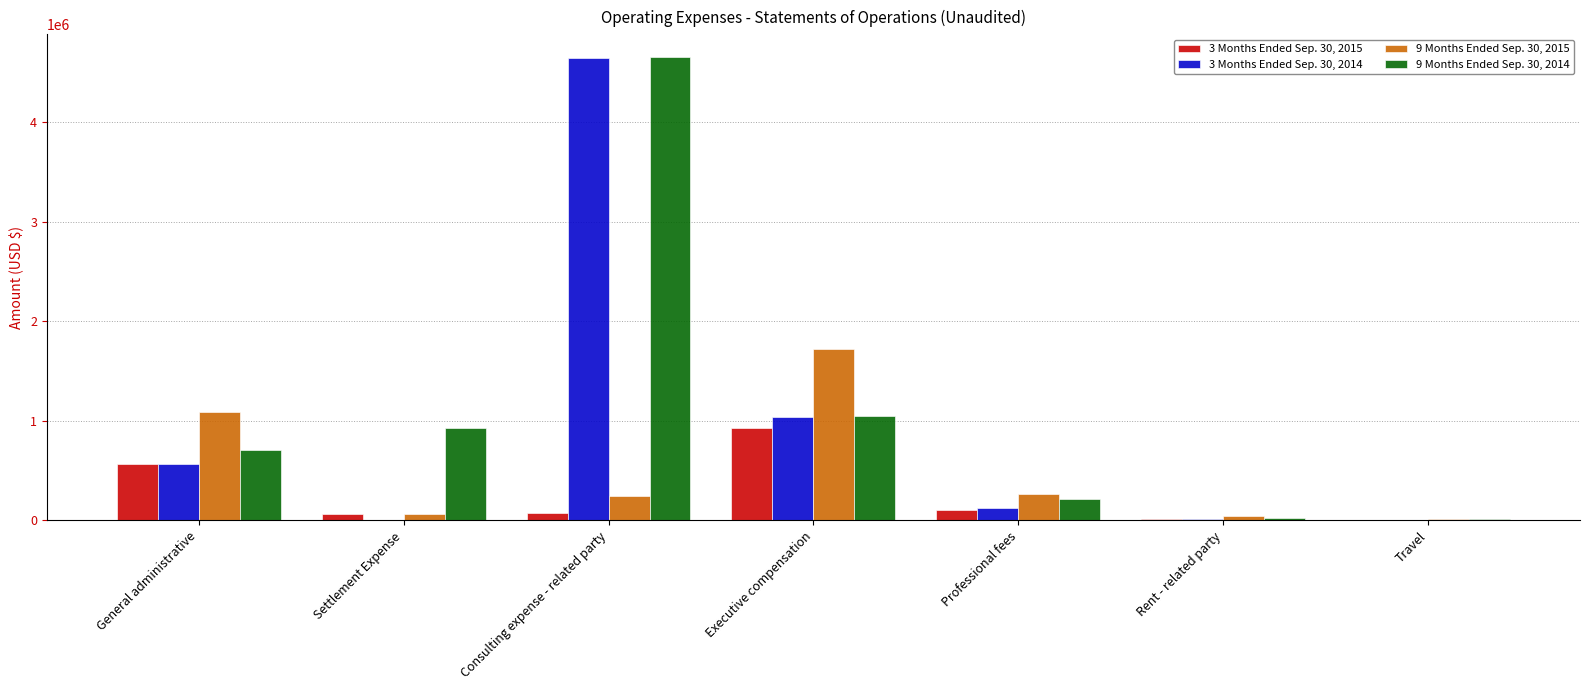

True or false: 9 Months Ended Sep. 30, 2014 has a value of 708239 at General administrative.

True